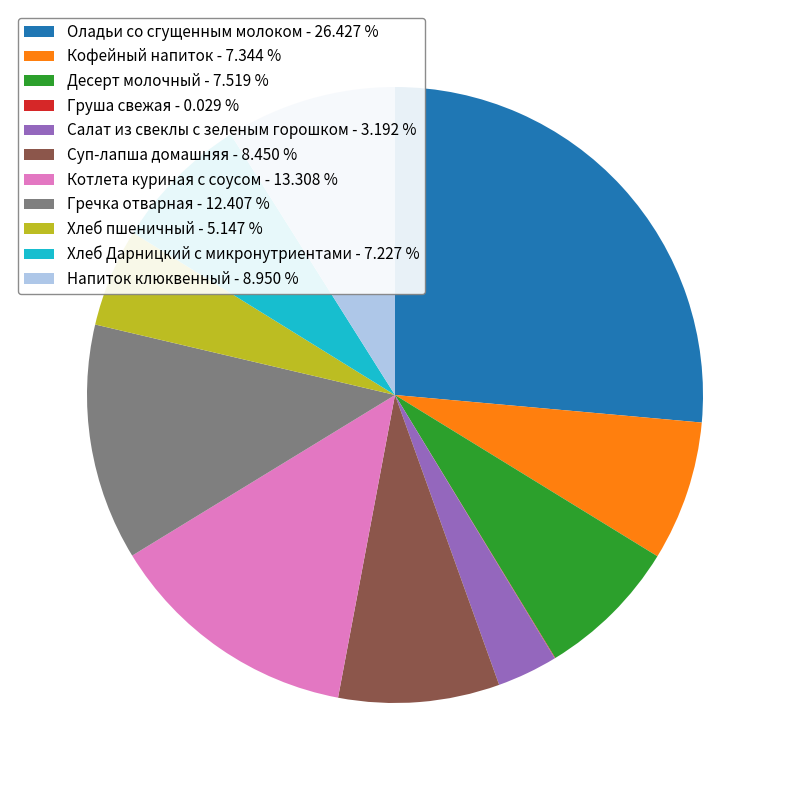

Which slice is the largest?

Оладьи со сгущенным молоком